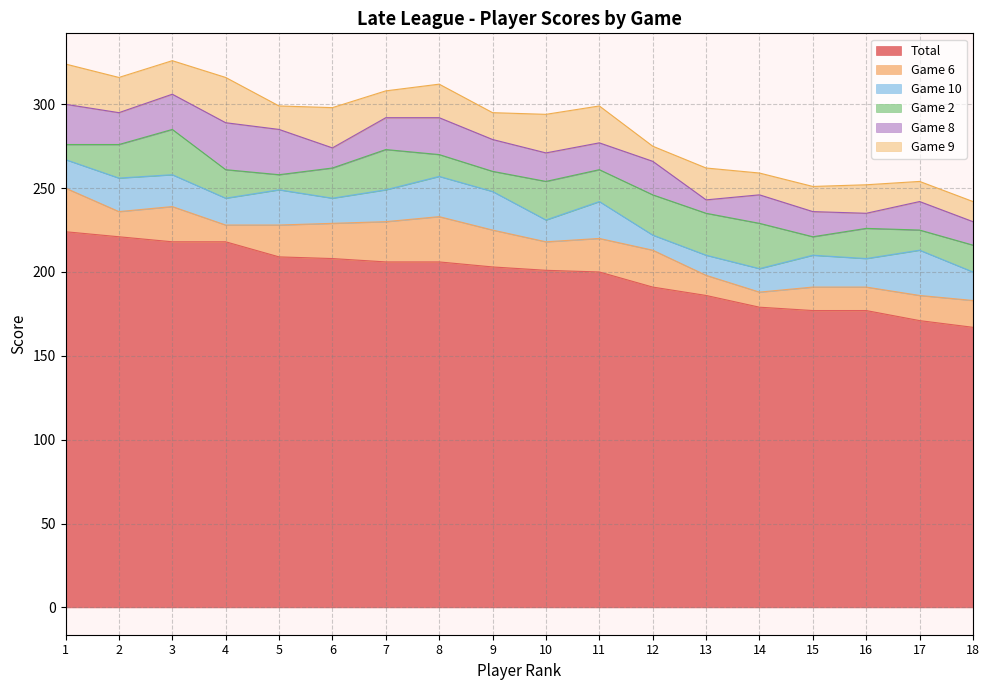

At which category does Game 10 reach its first local peak?

2